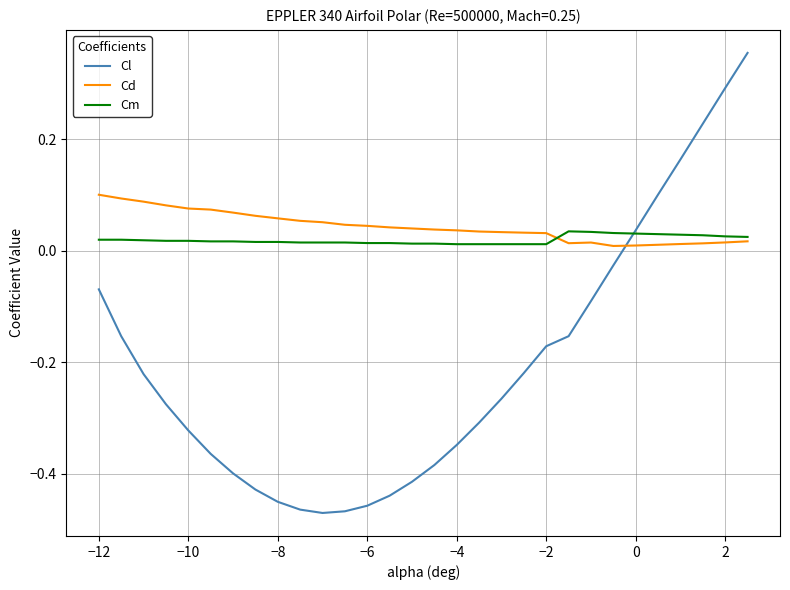

Which series has the widest spread of values?

Cl